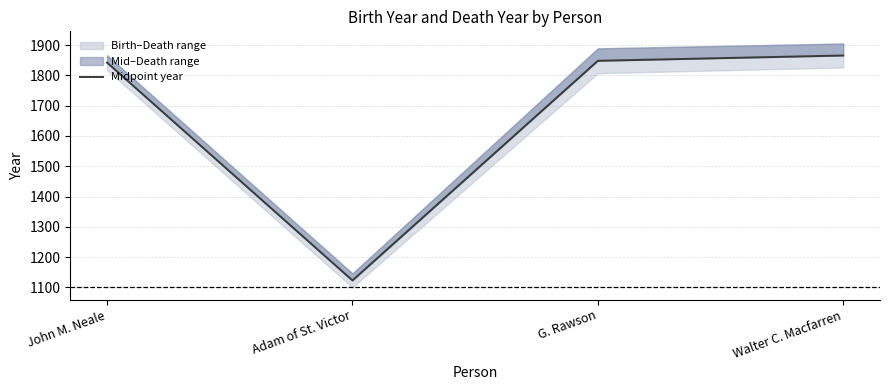

At which category does the chart reach its peak across all series?

Walter C. Macfarren